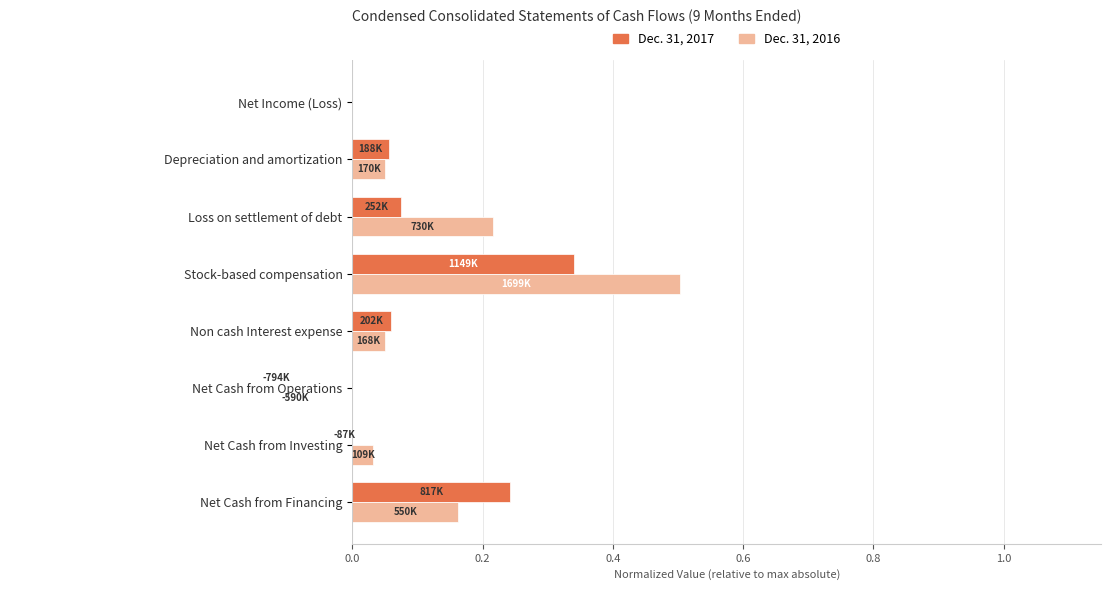

The value of Dec. 31, 2017 at Net Cash from Operations is 0.2. True or false?

True